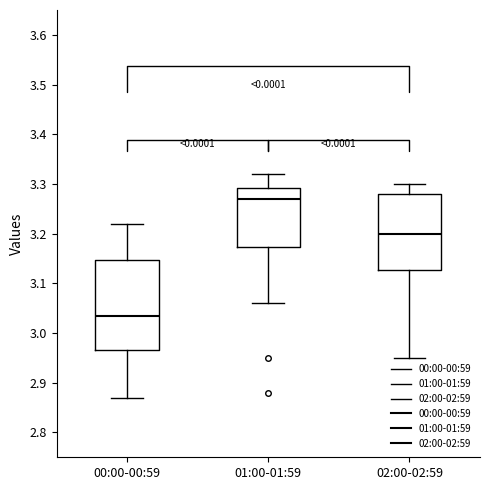

Which box has the highest median line?

01:00-01:59